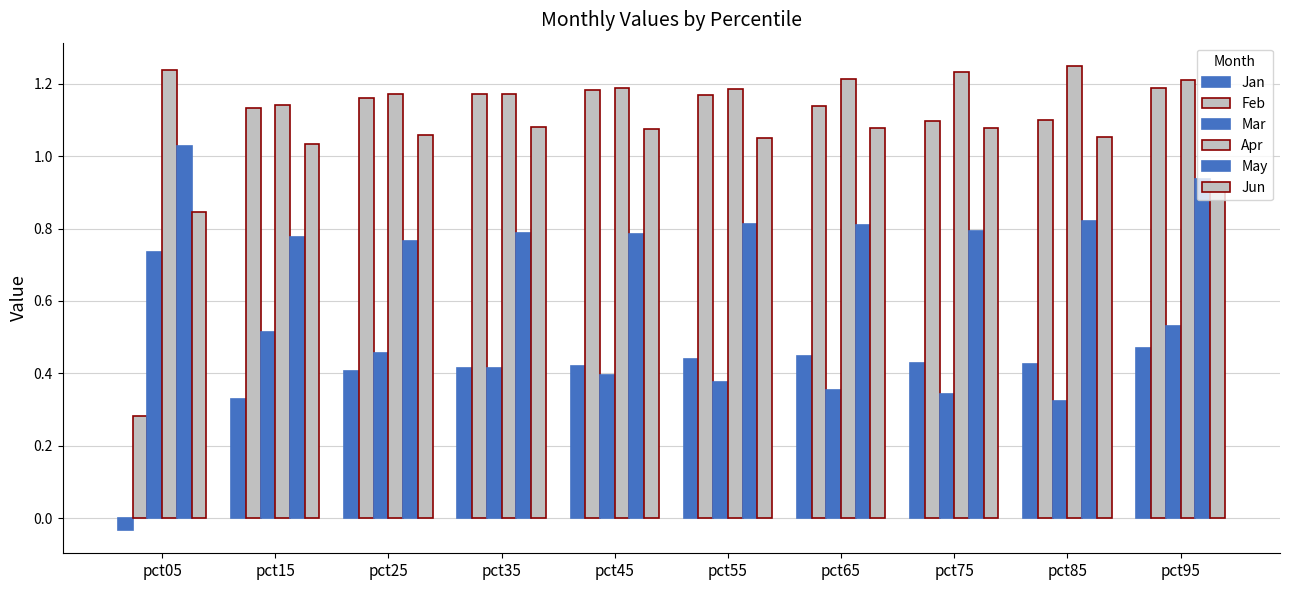

Which has a higher value, pct15 or pct85?

pct85